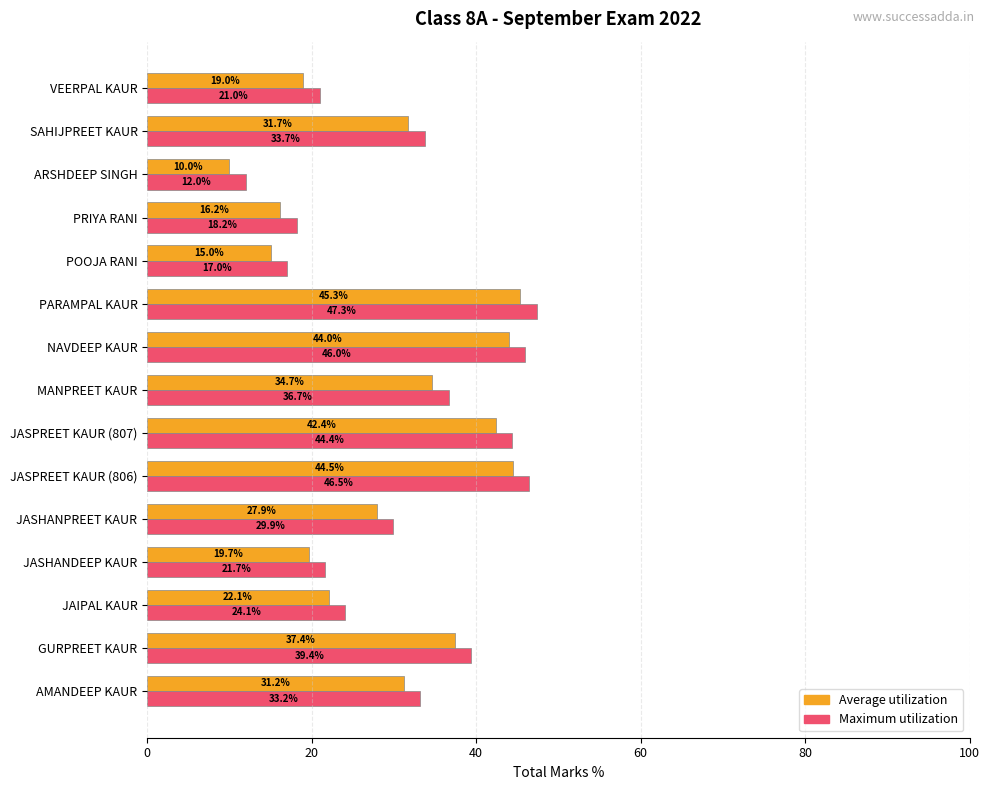

The value of Average utilization at GURPREET KAUR is 7.9. True or false?

False